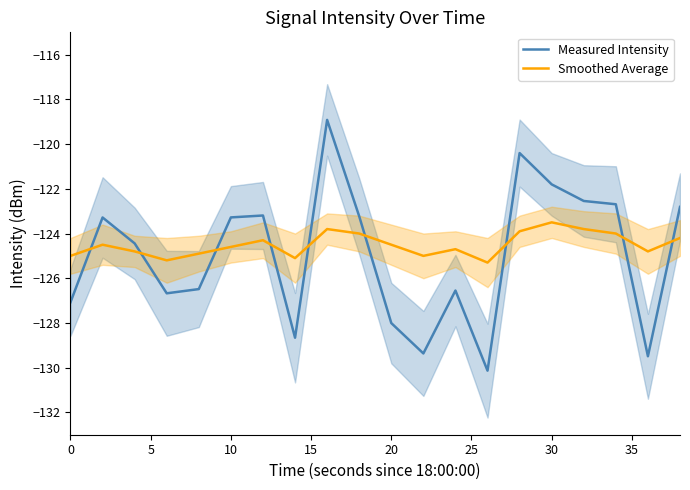

Reading right to left, what are all the values shown in this chart?

Measured Intensity: -122.8	-129.5	-122.7	-122.5	-121.8	-120.4	-130.1	-126.6	-129.4	-128.0	-123.2	-118.9	-128.7	-123.2	-123.3	-126.5	-126.7	-124.4	-123.3	-127.1
Smoothed Average: -124.2	-124.8	-124.0	-123.8	-123.5	-123.9	-125.3	-124.7	-125.0	-124.5	-124.0	-123.8	-125.1	-124.3	-124.6	-124.9	-125.2	-124.8	-124.5	-125.0